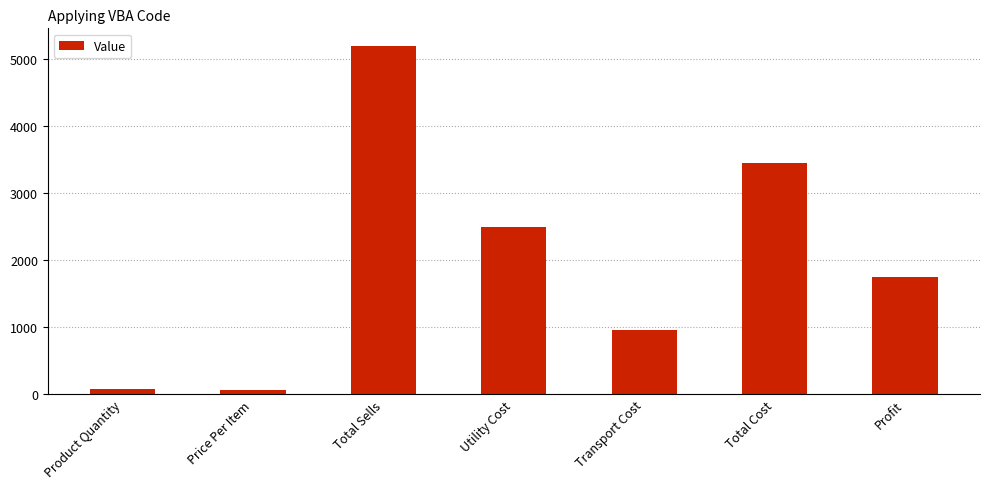

What is the difference between the values at Transport Cost and Total Sells?

4250